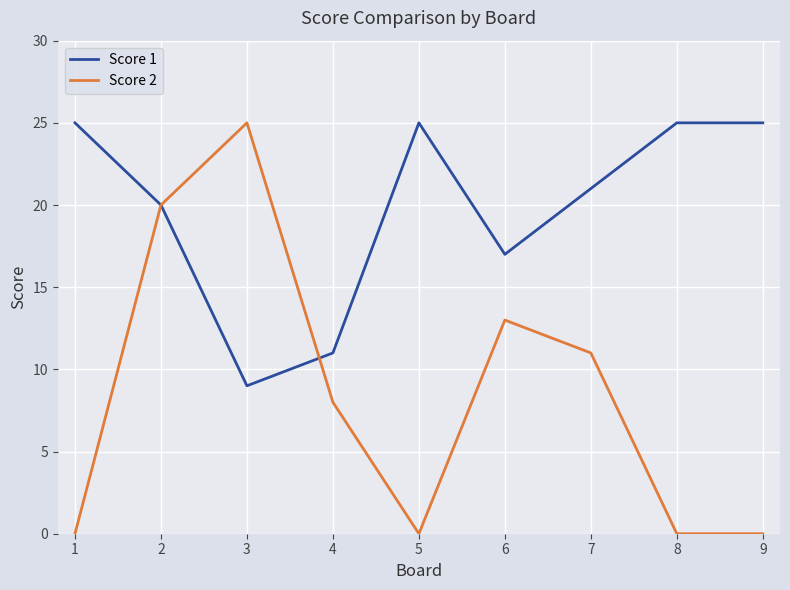

Reading left to right, extract all data points from this chart.

Score 1: 1=25	2=20	3=9	4=11	5=25	6=17	7=21	8=25	9=25
Score 2: 1=0	2=20	3=25	4=8	5=0	6=13	7=11	8=0	9=0